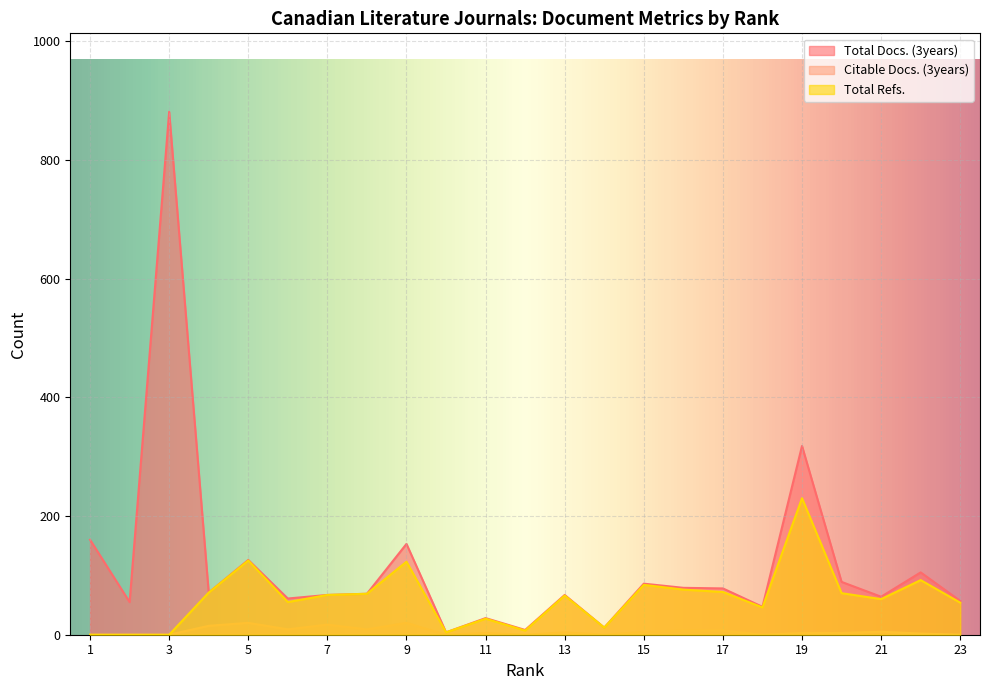

True or false: Total Refs. and Total Docs. (3years) intersect in this chart.

False